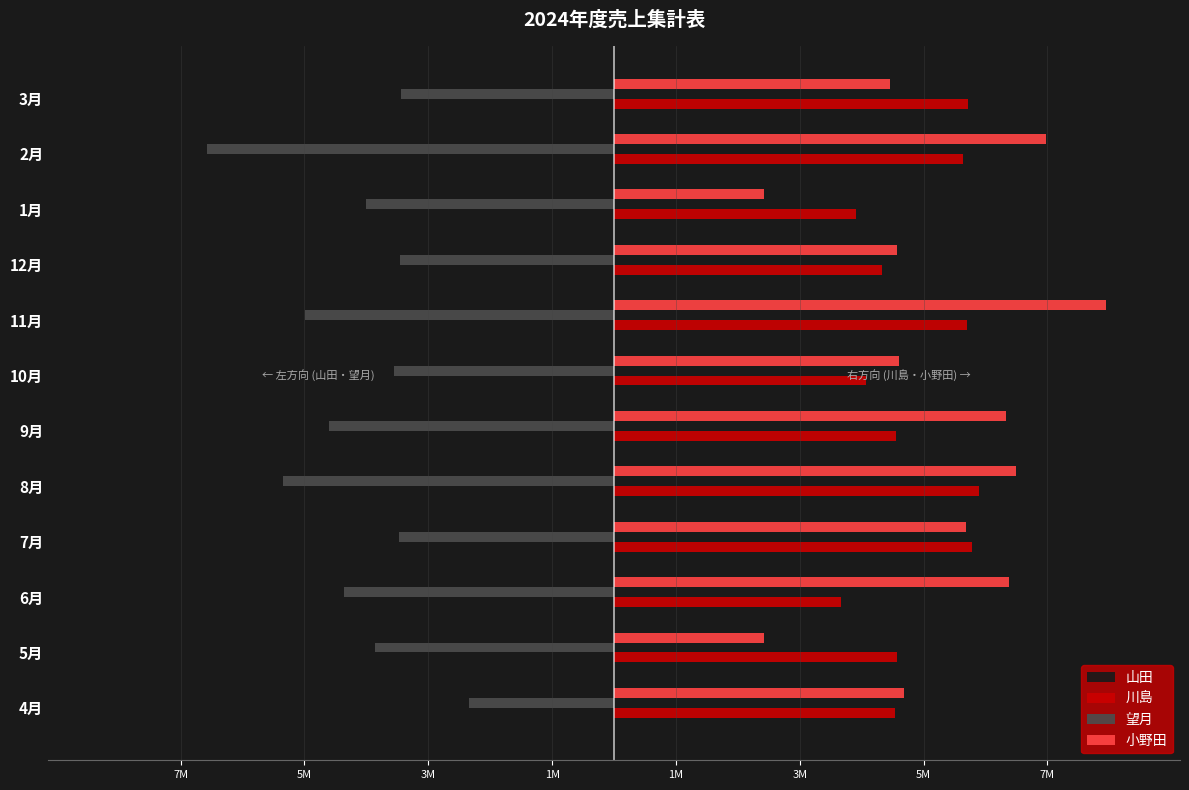

What are all the series names shown in the legend?

山田, 川島, 望月, 小野田